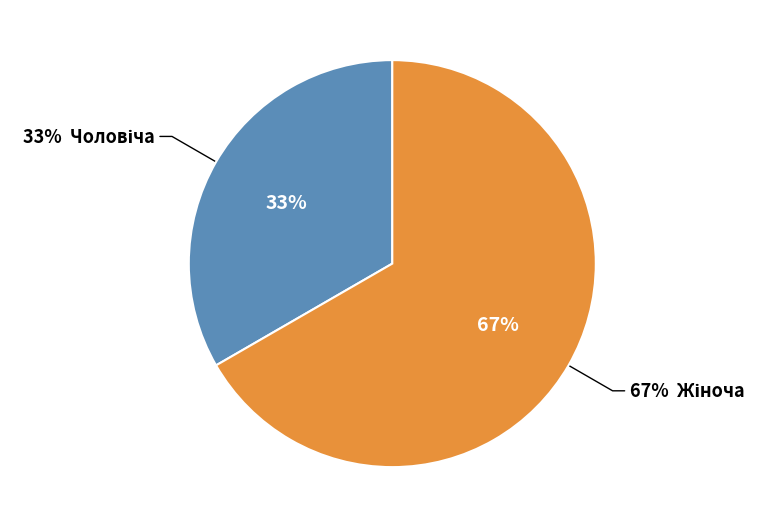

Count the number of slices in the pie.

2